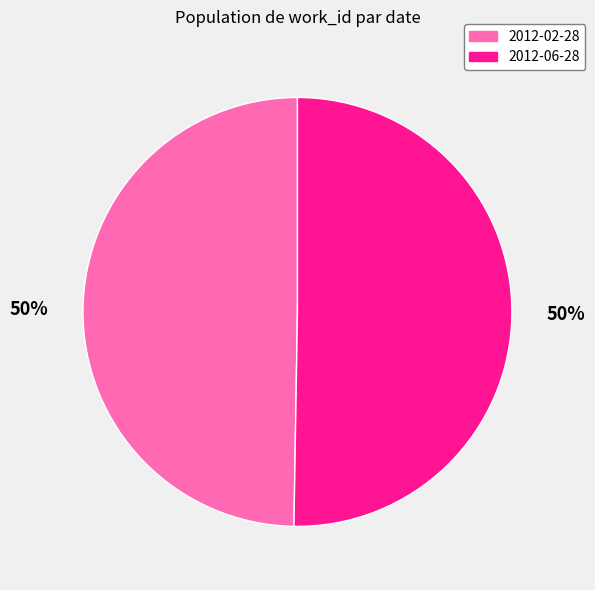

How many slices are in this pie chart?

2